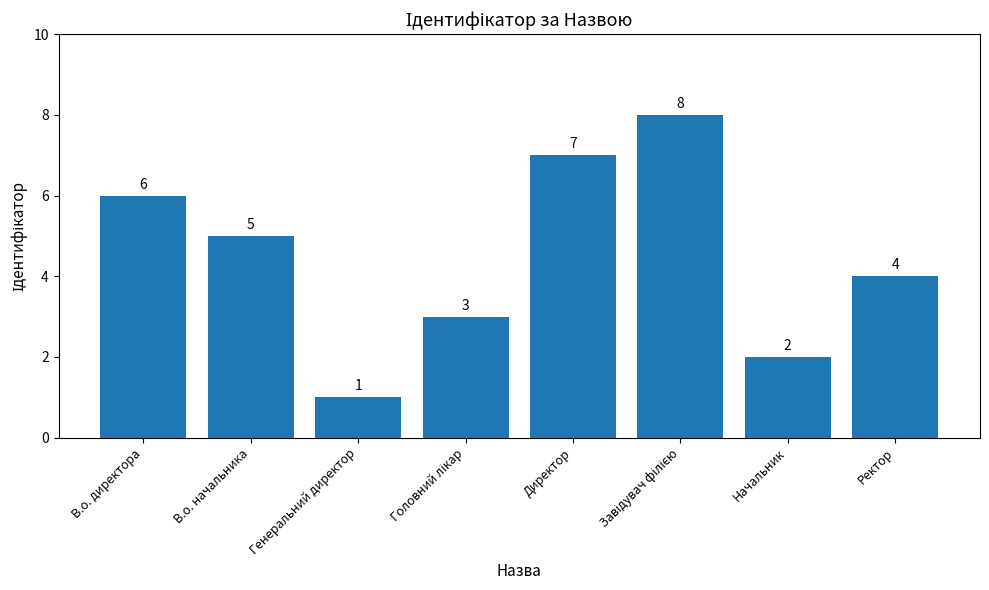

Is it true that the value at Начальник is 2?

True